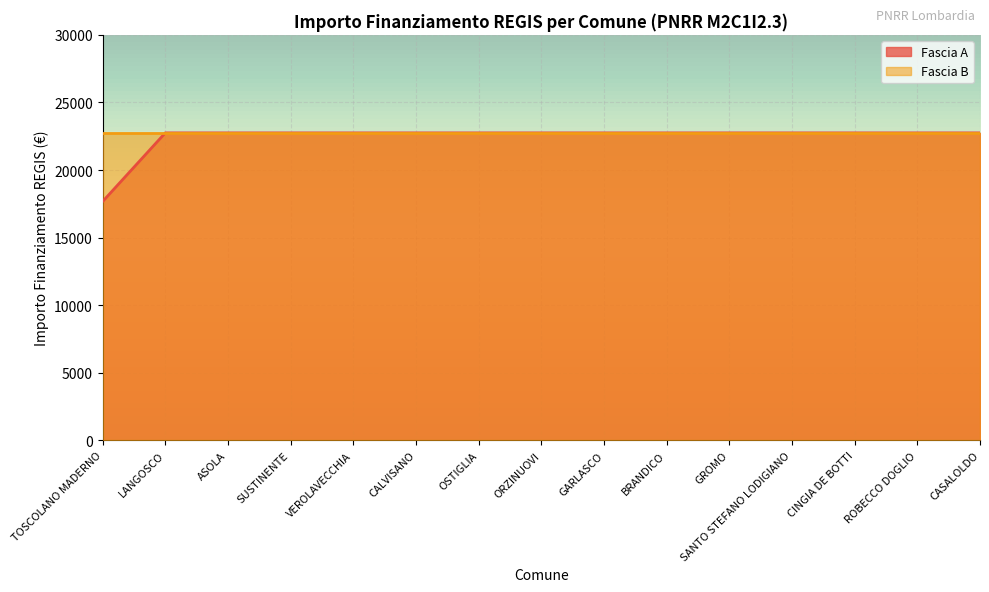

True or false: Fascia B has a value of 22750.0 at ORZINUOVI.

True